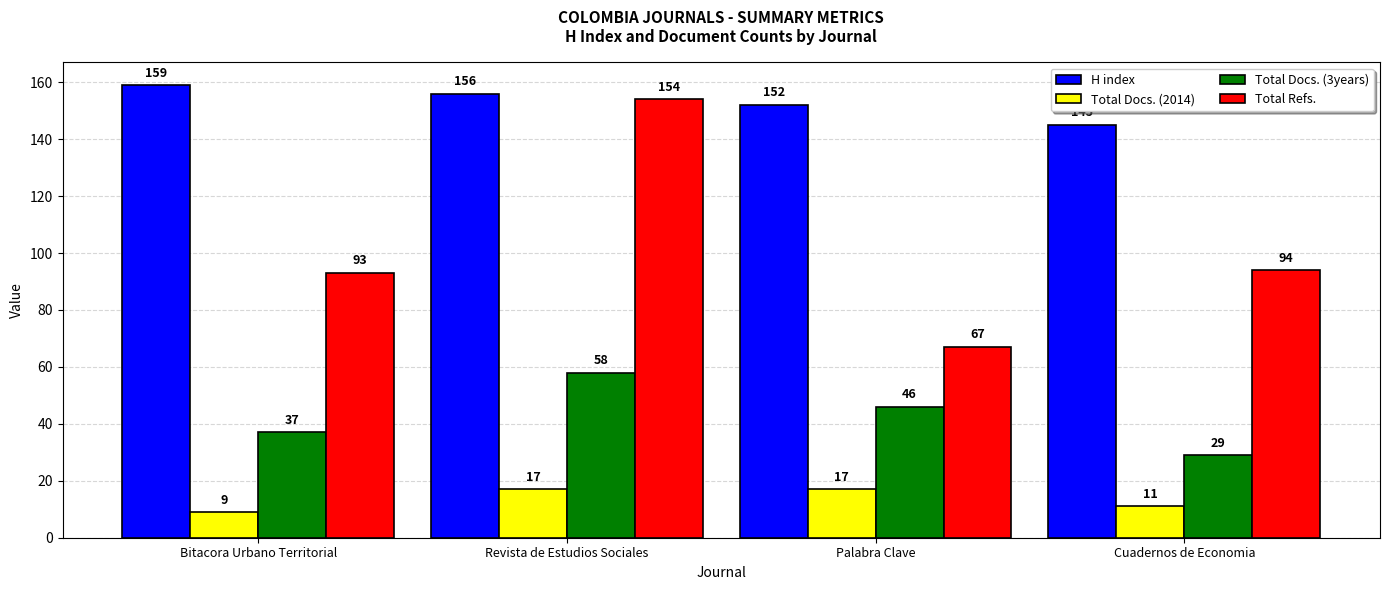

What position from the left is Bitacora Urbano Territorial?

1